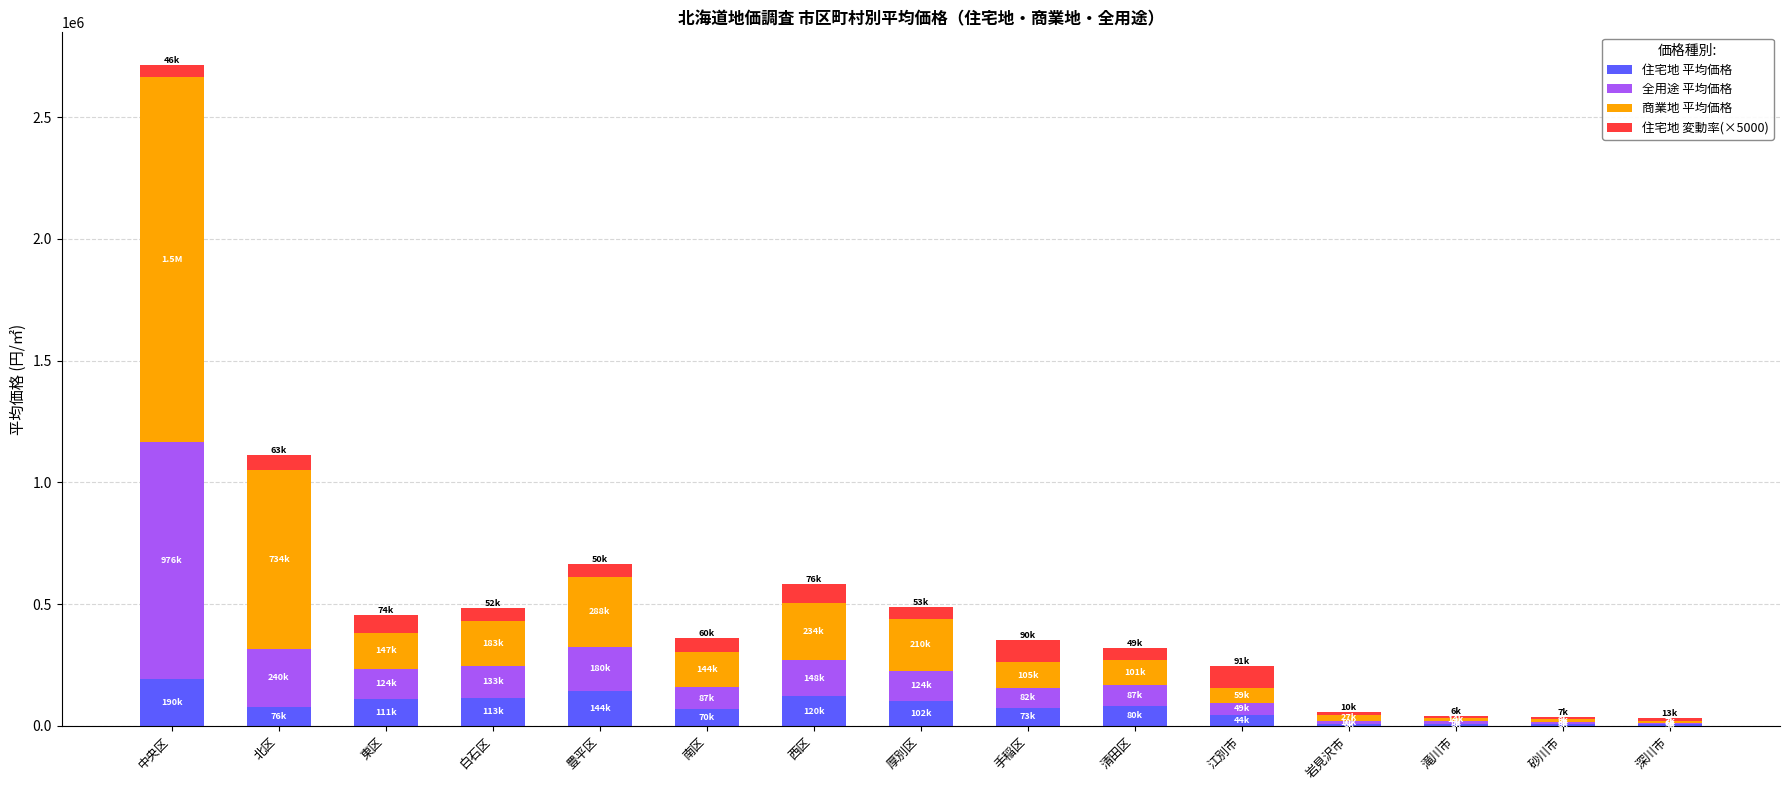

The 住宅地 平均価格 series shows 113800 at 白石区. True or false?

True